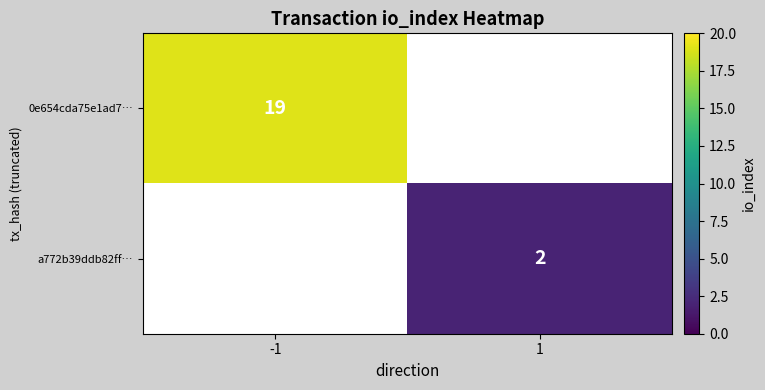

The value of 0e654cda75e1ad7… at -1 is 10. True or false?

False